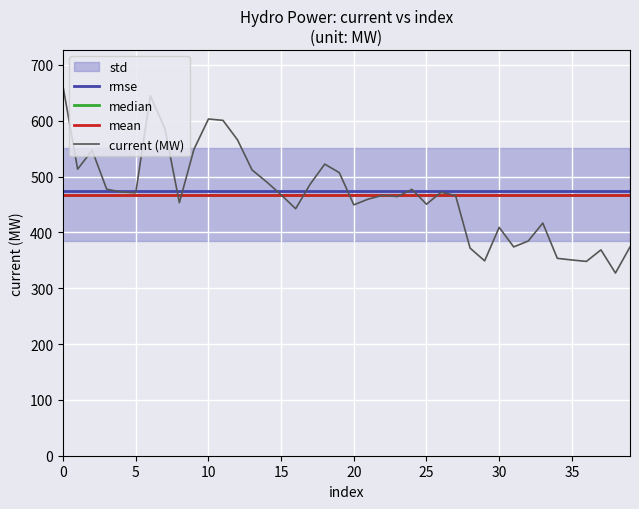

What is the maximum value for current (MW)?

660.9